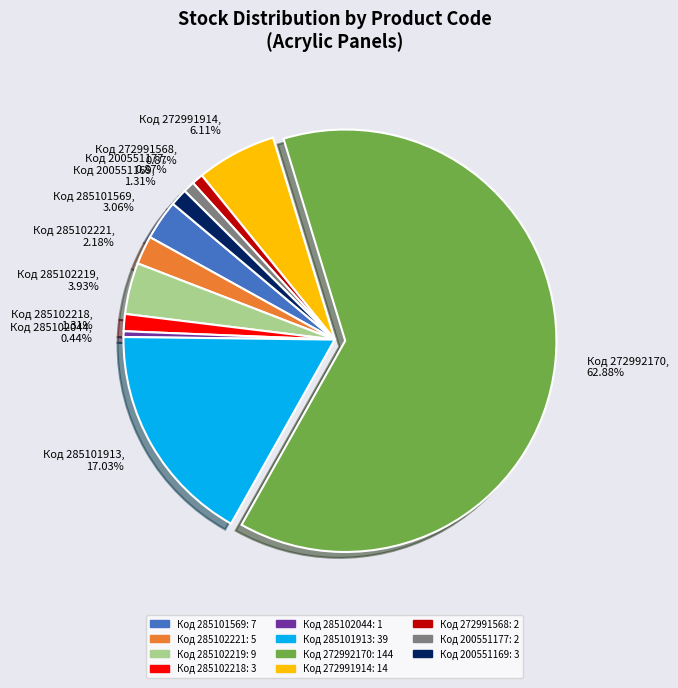

Combined, do Код 272991914, 6.11% and Код 285101569, 3.06% account for over 50%?

No